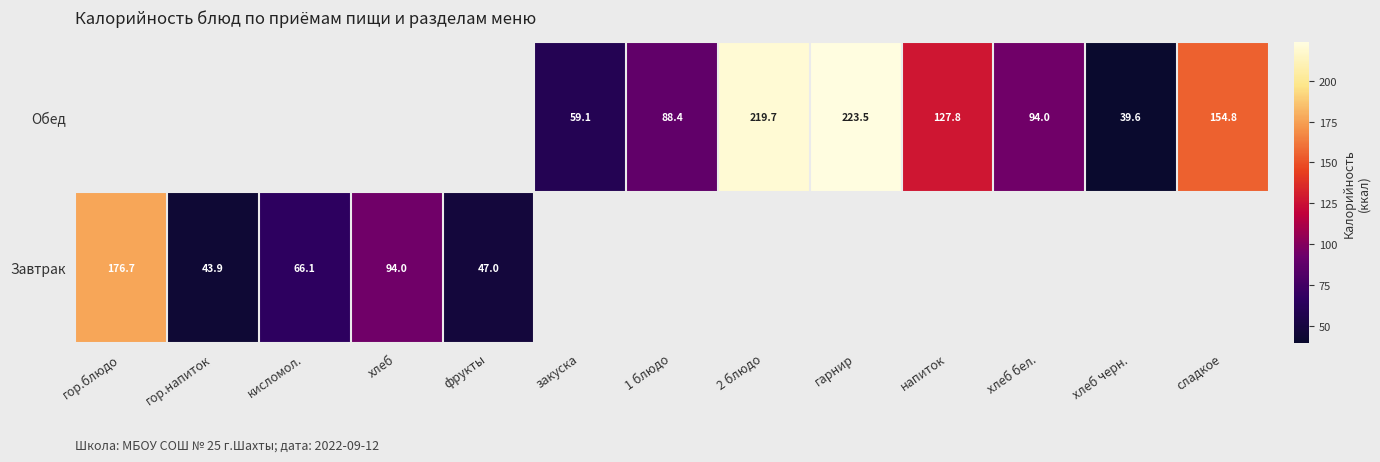

Is it true that Завтрак equals 47.0 at фрукты?

True